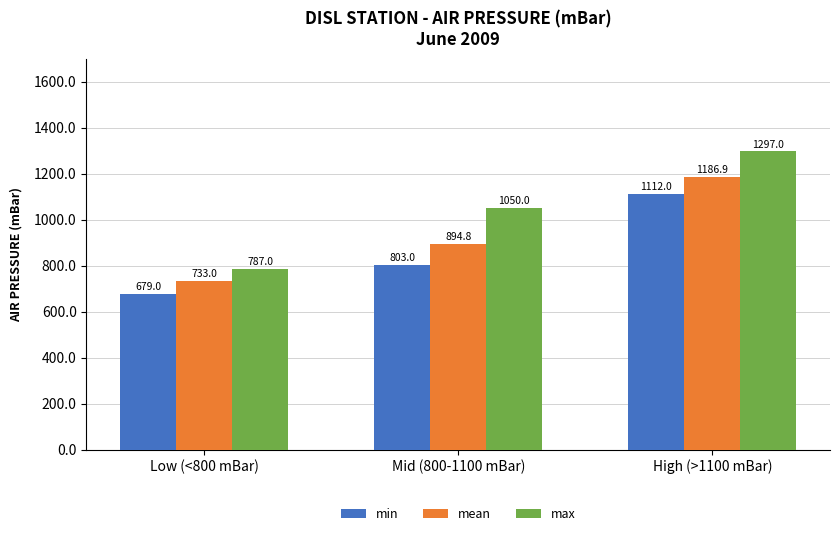

What is the difference between the maximum and minimum values in the mean series?

453.9